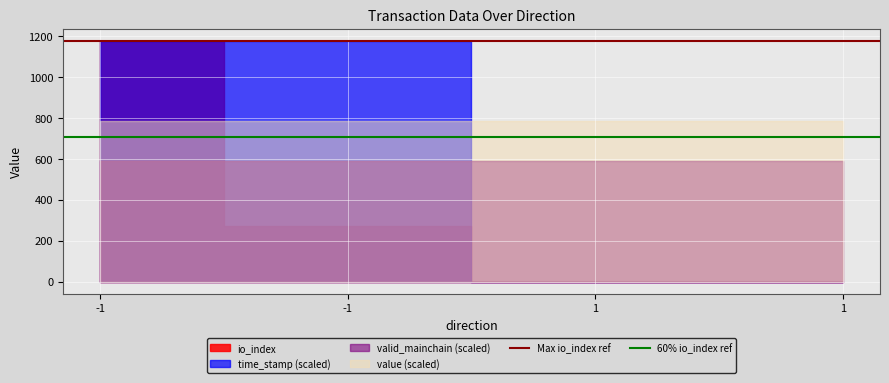

What is the value of the 60% io_index ref point at the 1st from the left?

706.2